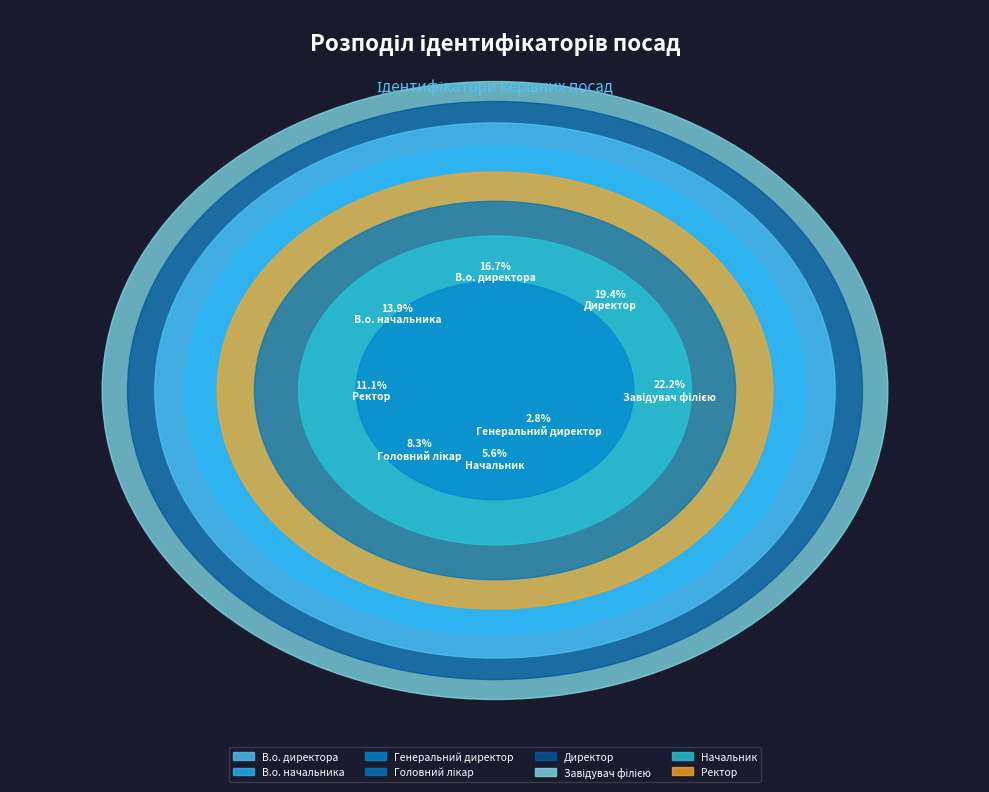

What percentage is the Ректор slice, to the nearest percent?

11%